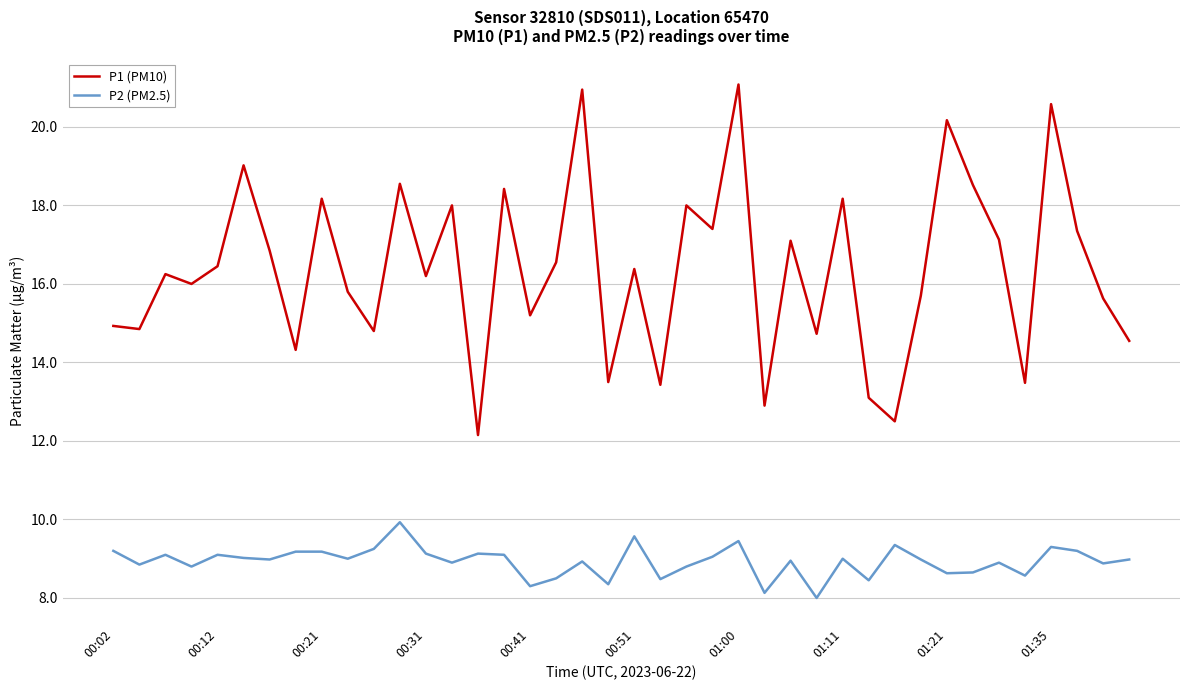

Which series has the largest range (max minus min)?

P1 (PM10)